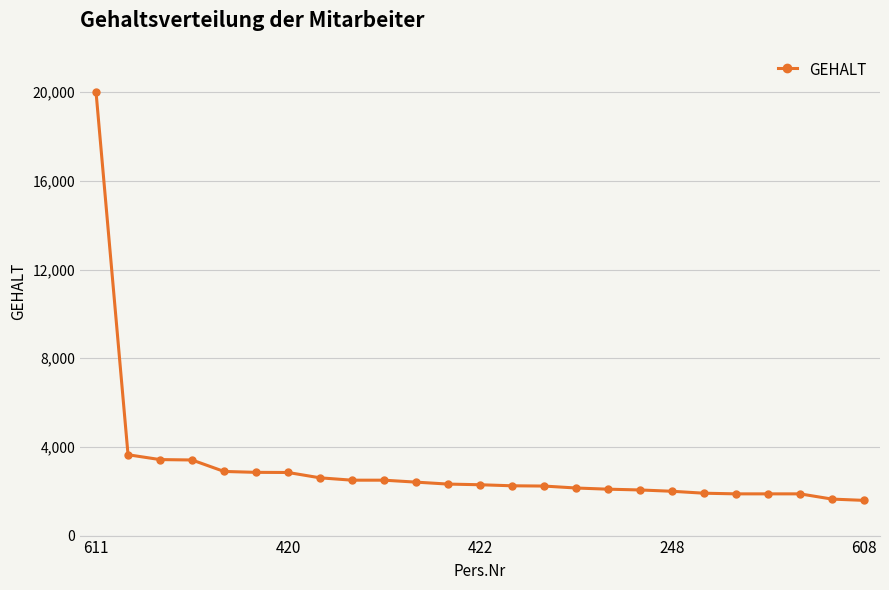

What is the difference between the maximum and minimum values?

18412